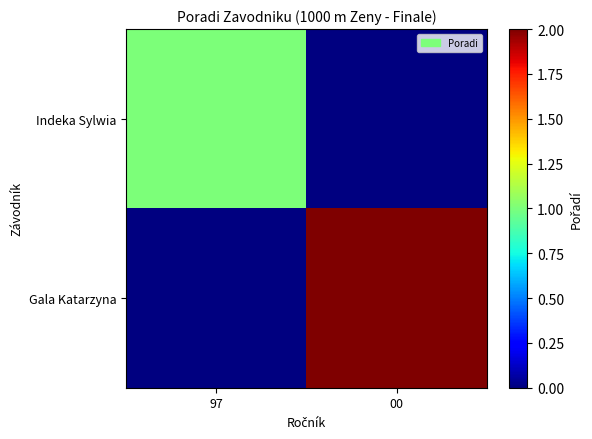

List the series in order of their peak value, lowest first.

Indeka Sylwia, Gala Katarzyna